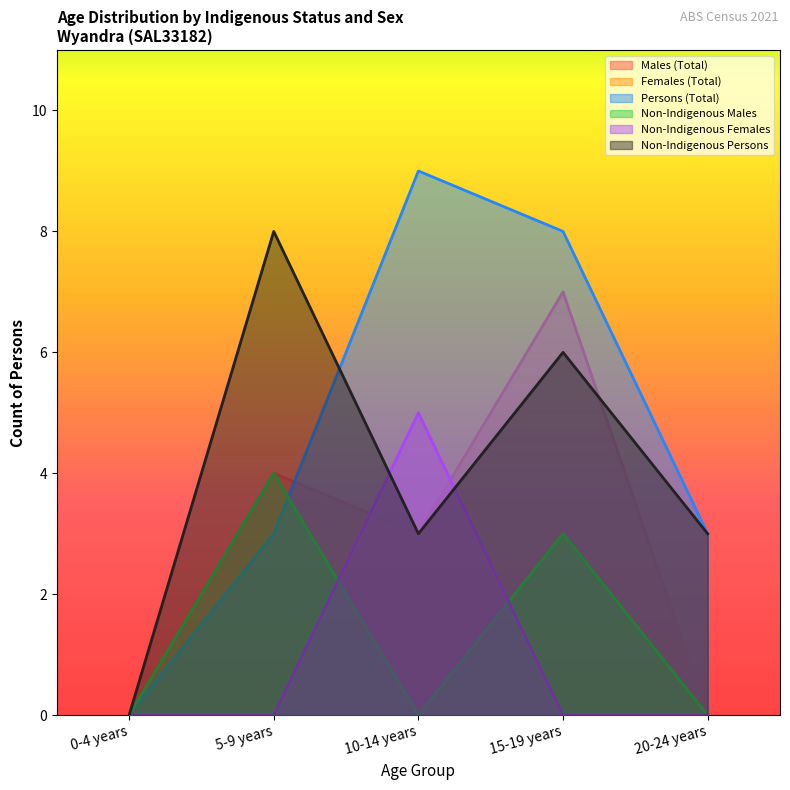

At which category is the sum across all series the highest?

10-14 years